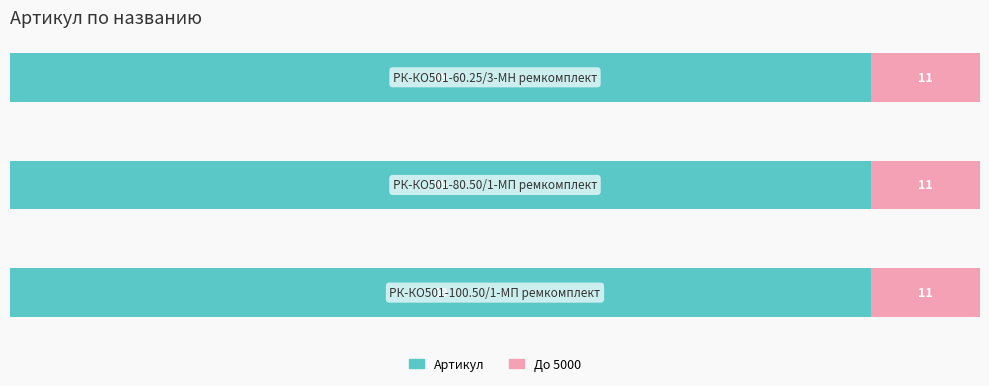

Reading left to right, list all the values displayed in this chart.

Артикул: 4438	4437	4439
До 5000: 562	563	561